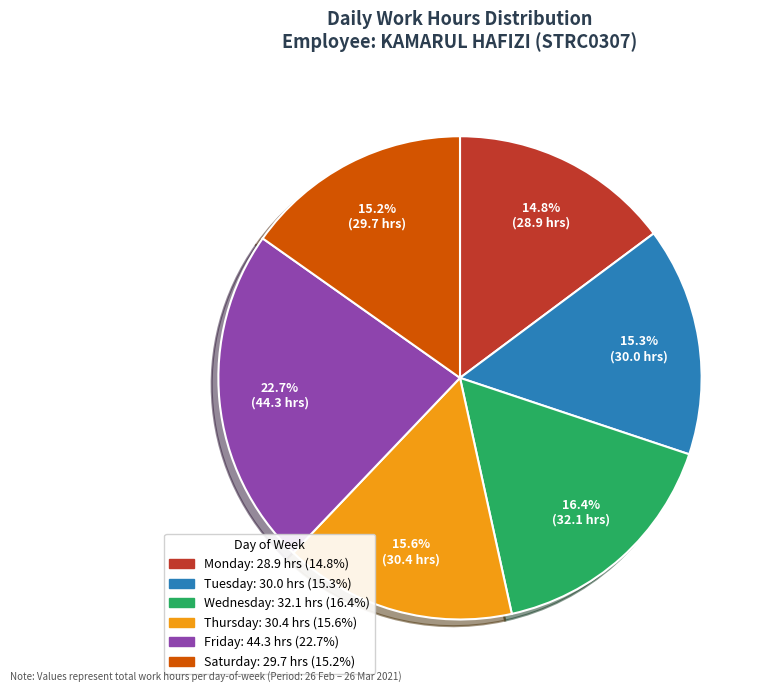

Is there a majority slice in this chart?

No